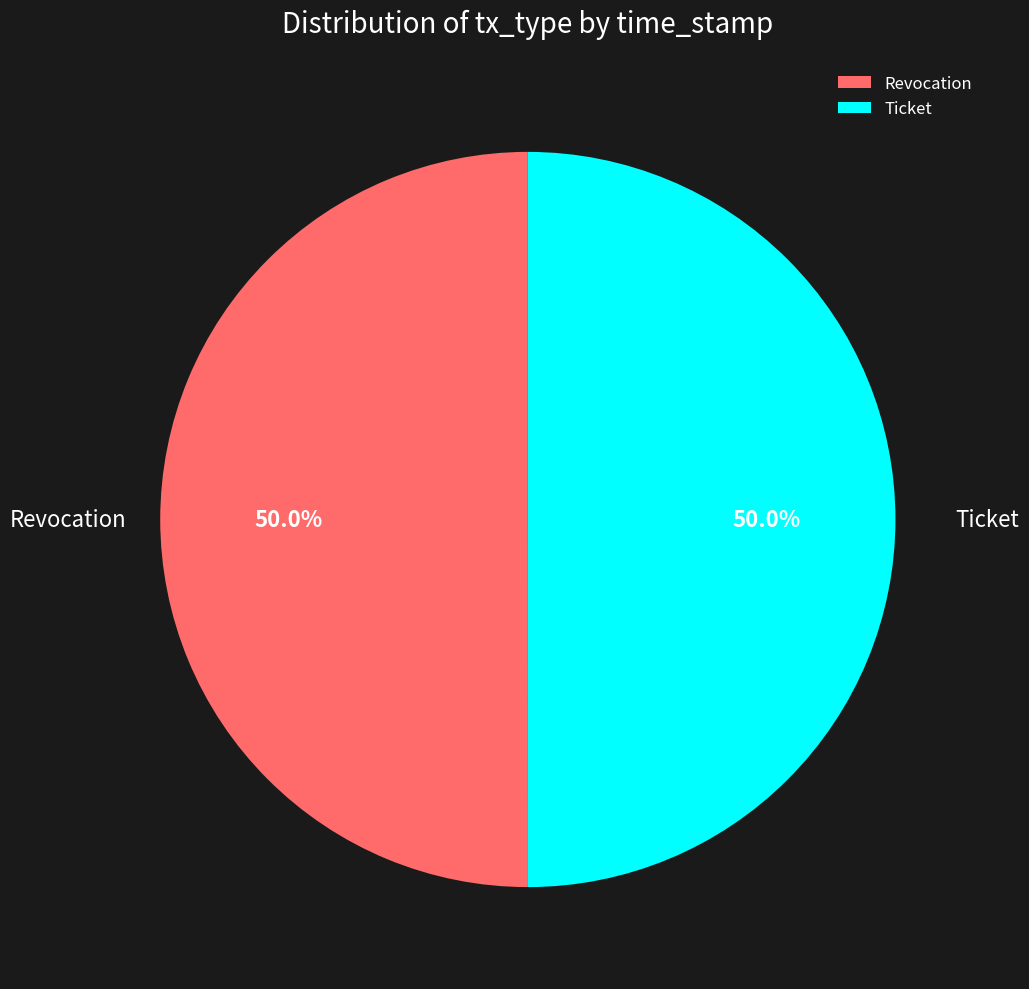

What is the ratio of the value at Ticket to the value at Revocation?

1.0